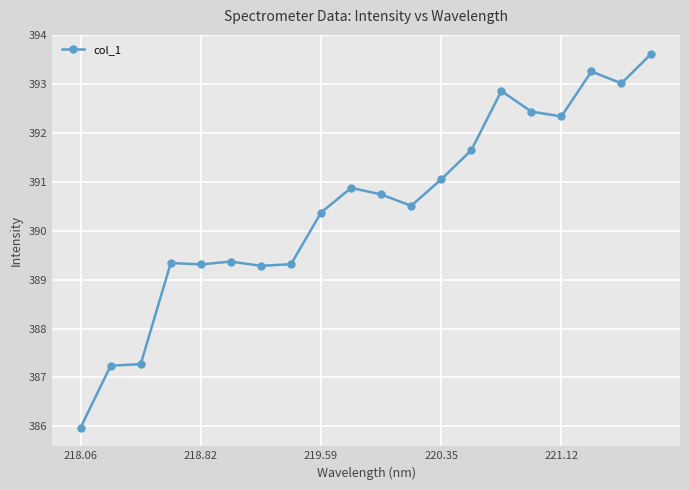

What is the difference between the maximum and minimum values?

7.7